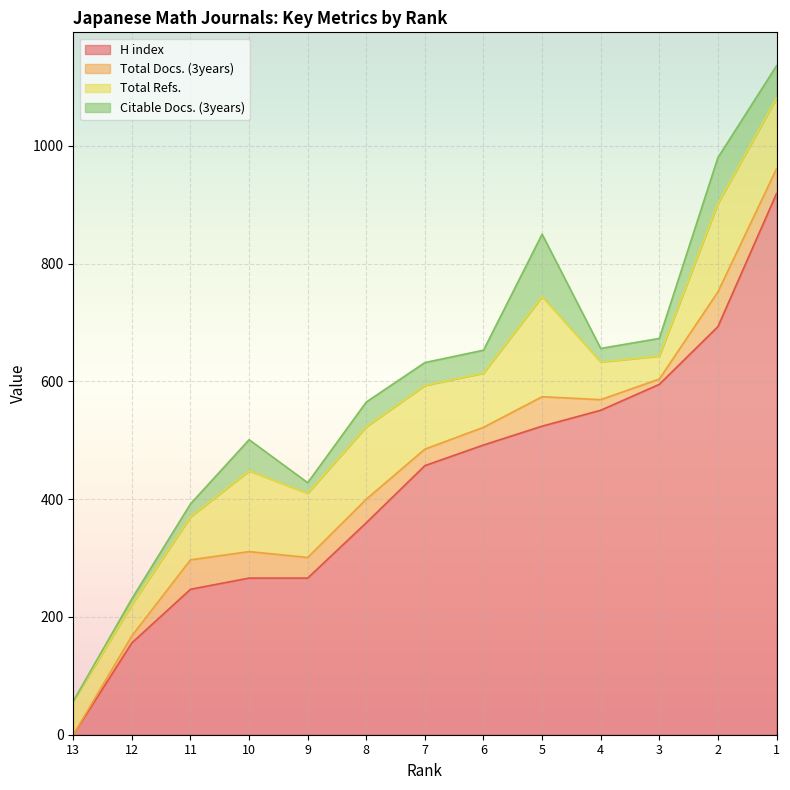

How many interior local peaks does the Total Refs. series have?

4